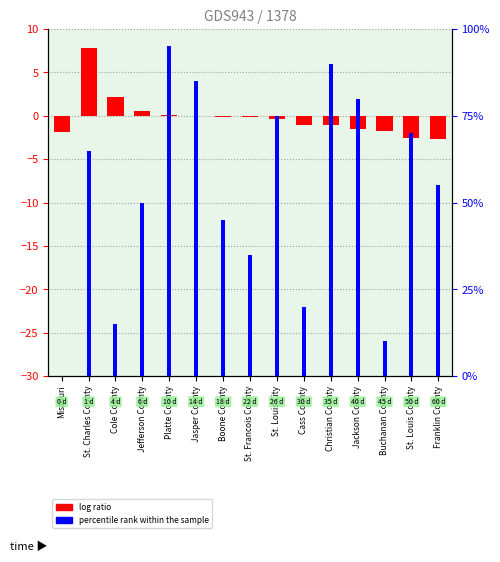

How many groups of bars are there?

15